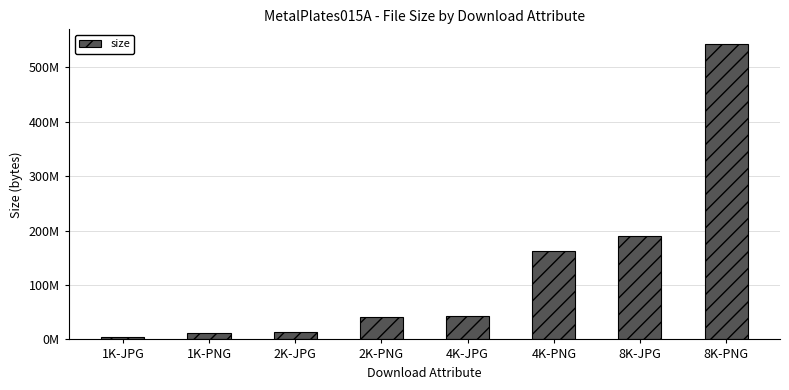

What is the sum of the values at 1K-JPG and 8K-PNG?

547223050